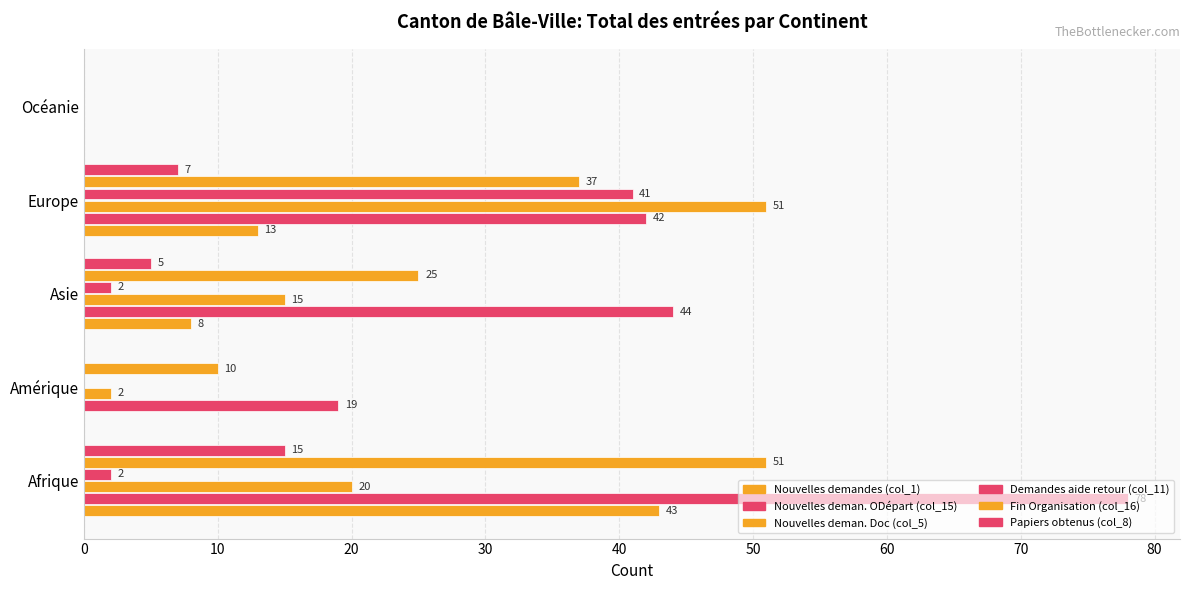

What is the average value of the Papiers obtenus (col_8) series?

5